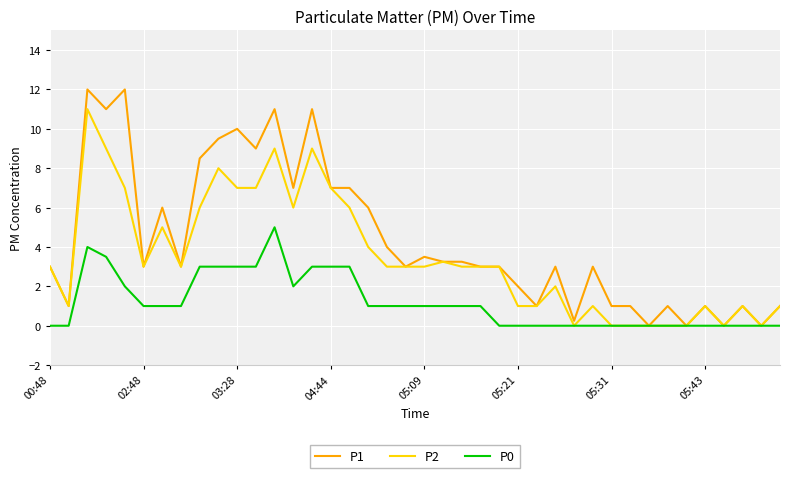

Rank the series by their maximum value, from lowest to highest.

P0, P2, P1